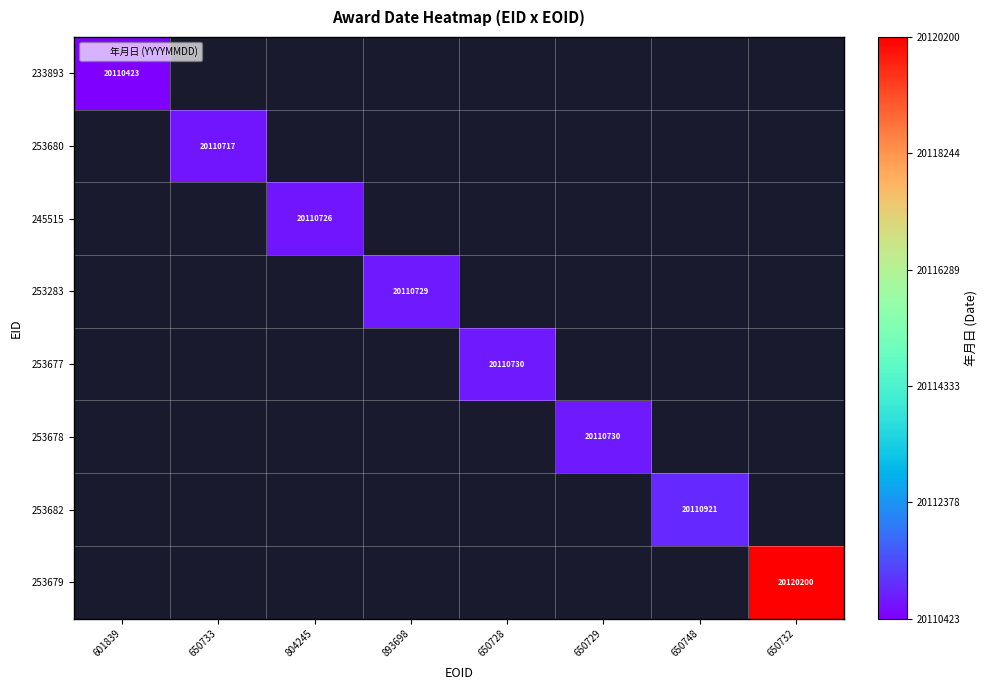

Where is 233893 nearest to the value 10055211?

650733